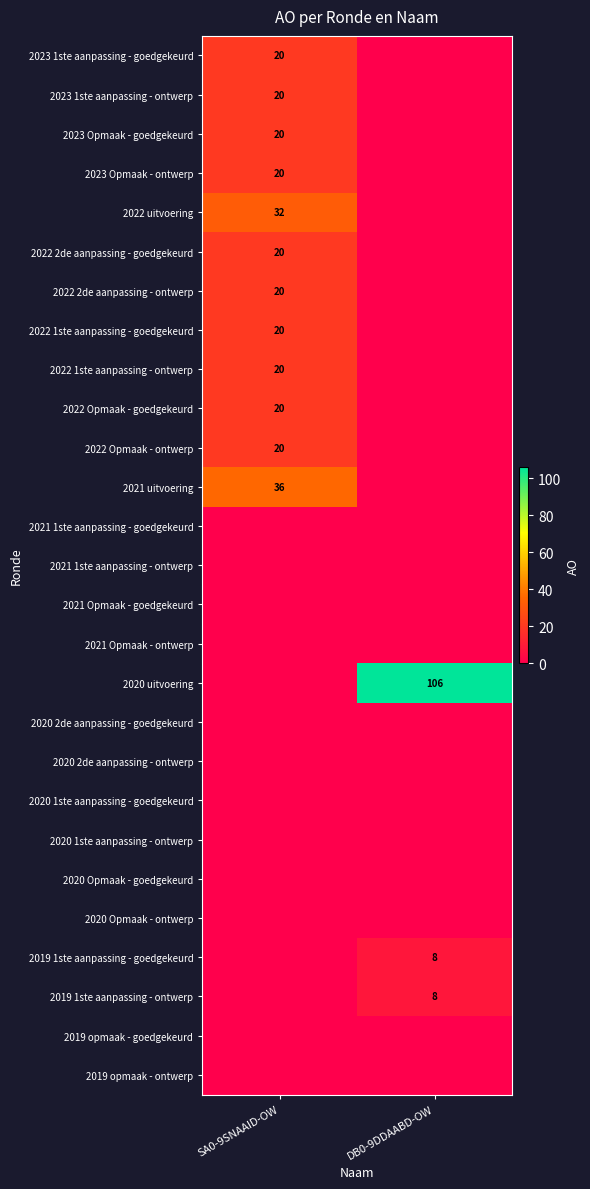

The 2021 uitvoering series shows 53 at SA0-9SNAAID-OW. True or false?

False